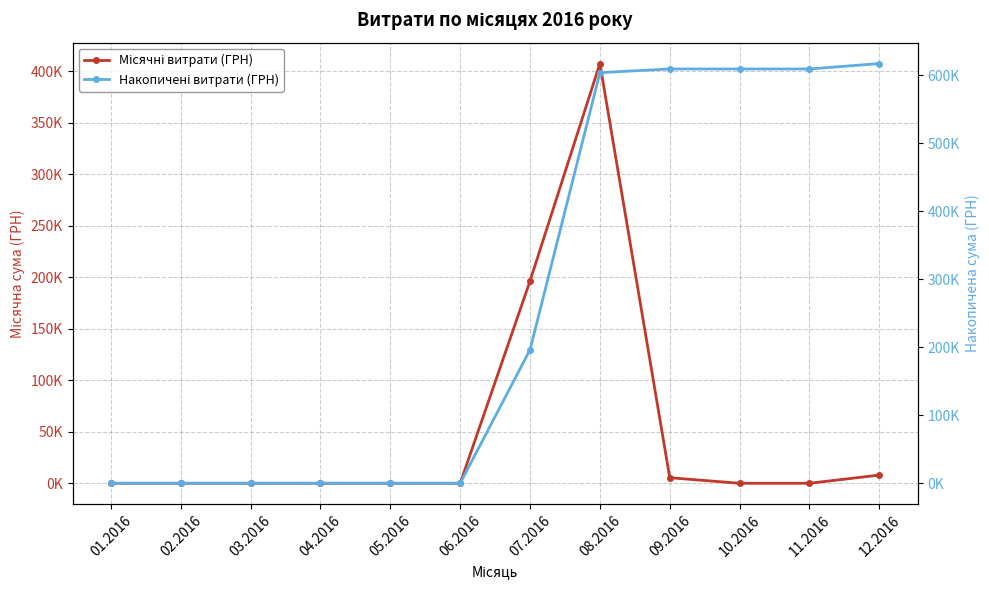

Reading left to right, list all the values displayed in this chart.

Місячні витрати (ГРН): 01.2016=0.0	02.2016=0.0	03.2016=0.0	04.2016=0.0	05.2016=0.0	06.2016=0.0	07.2016=196498.9	08.2016=407627.1	09.2016=5400.0	10.2016=0.0	11.2016=0.0	12.2016=7960.0
Накопичені витрати (ГРН): 01.2016=0.0	02.2016=0.0	03.2016=0.0	04.2016=0.0	05.2016=0.0	06.2016=0.0	07.2016=196498.9	08.2016=604126.0	09.2016=609526.0	10.2016=609526.0	11.2016=609526.0	12.2016=617486.0